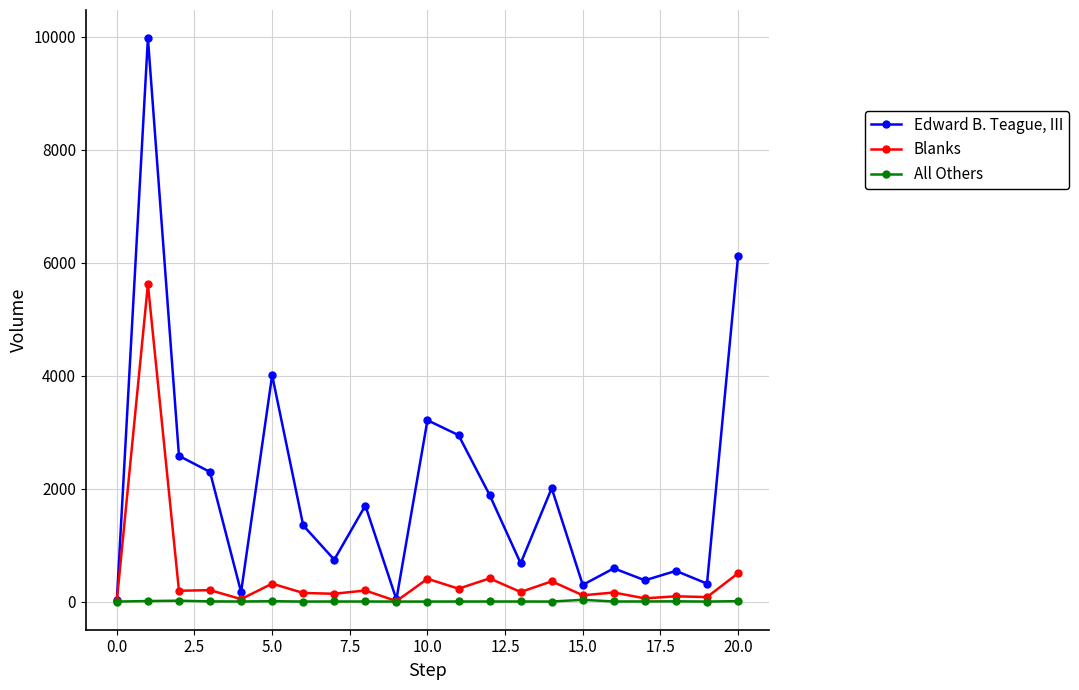

In Edward B. Teague, III, how many points are higher than both neighbors (excluding endpoints)?

7